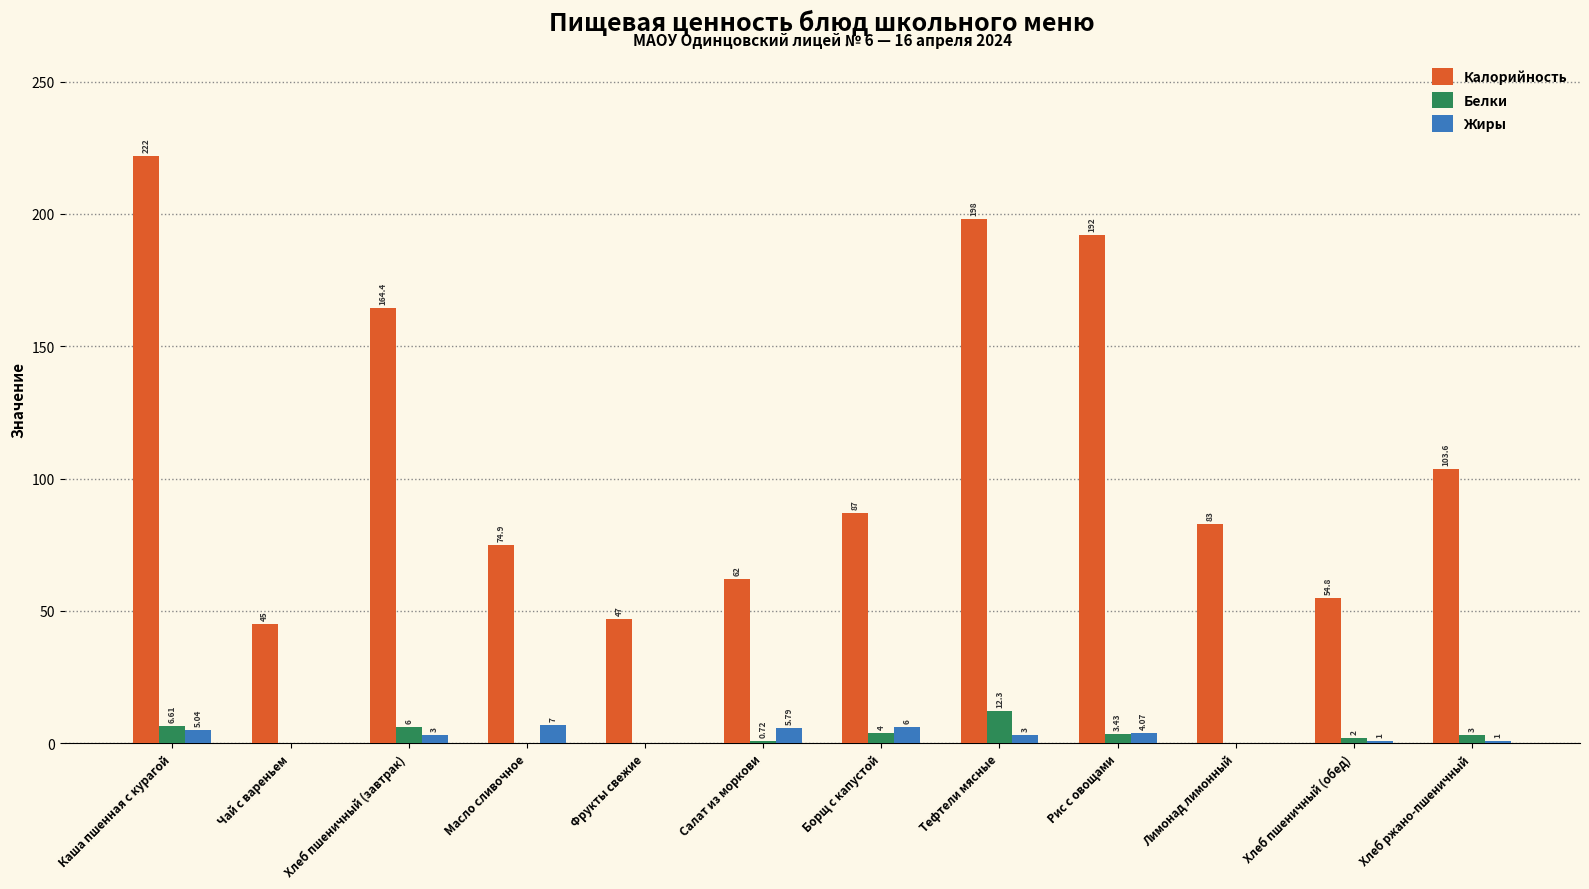

What is the maximum value for Калорийность?

222.0